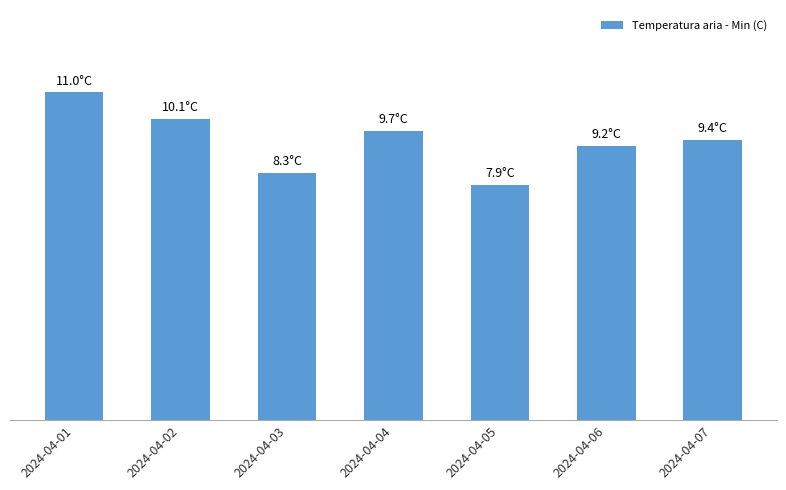

Are the bars horizontal?

No